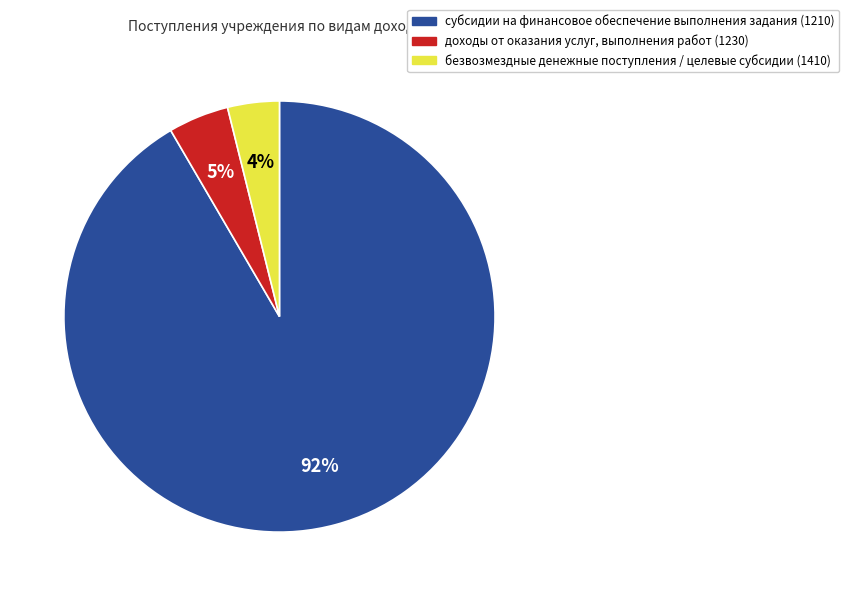

To the nearest percent, what is the average slice percentage?

33%